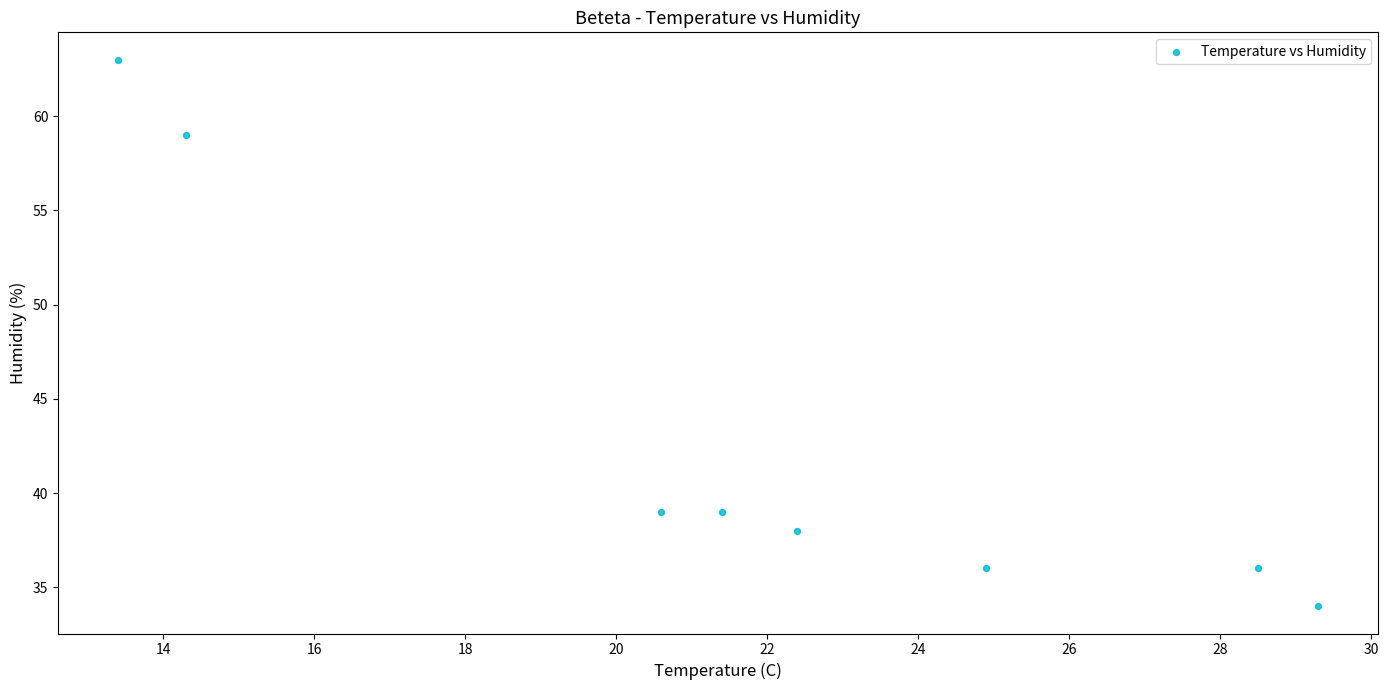

What is the average Y value?

43